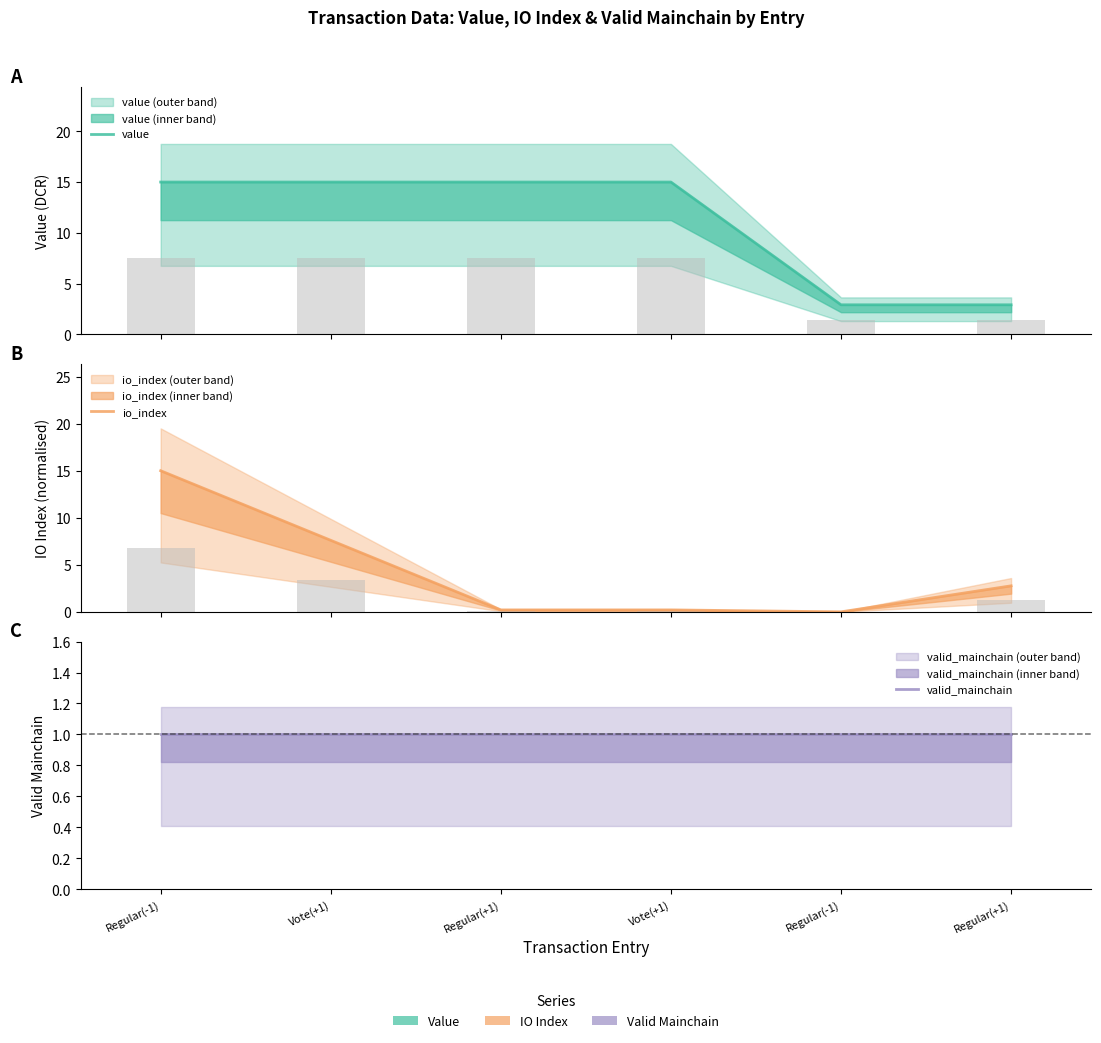

True or false: io_index has a value of 7.3 at Regular(-1).

False